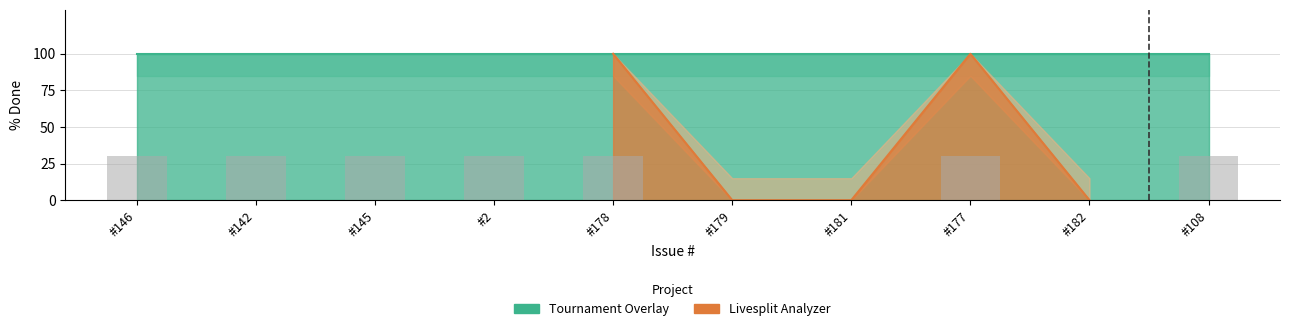

The value at #177 is 160. True or false?

False